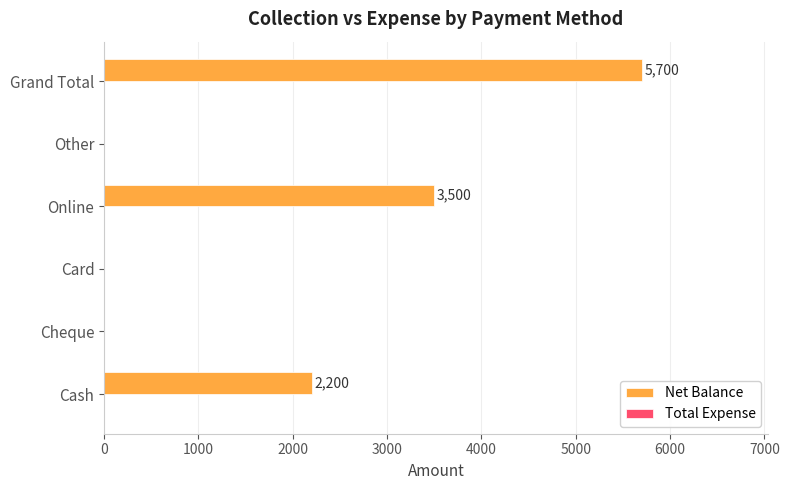

What is the change in value from Online to Grand Total?

+2200